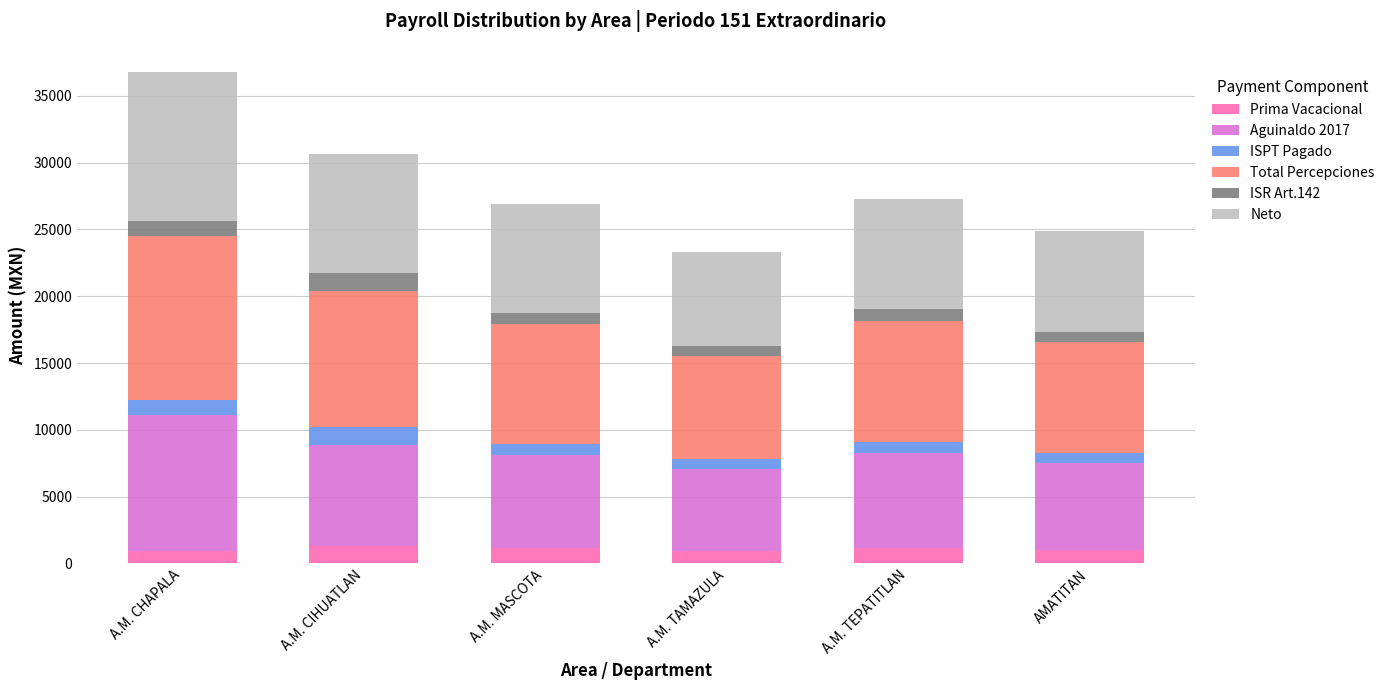

True or false: Prima Vacacional has a value of 1018.8 at AMATITAN.

True